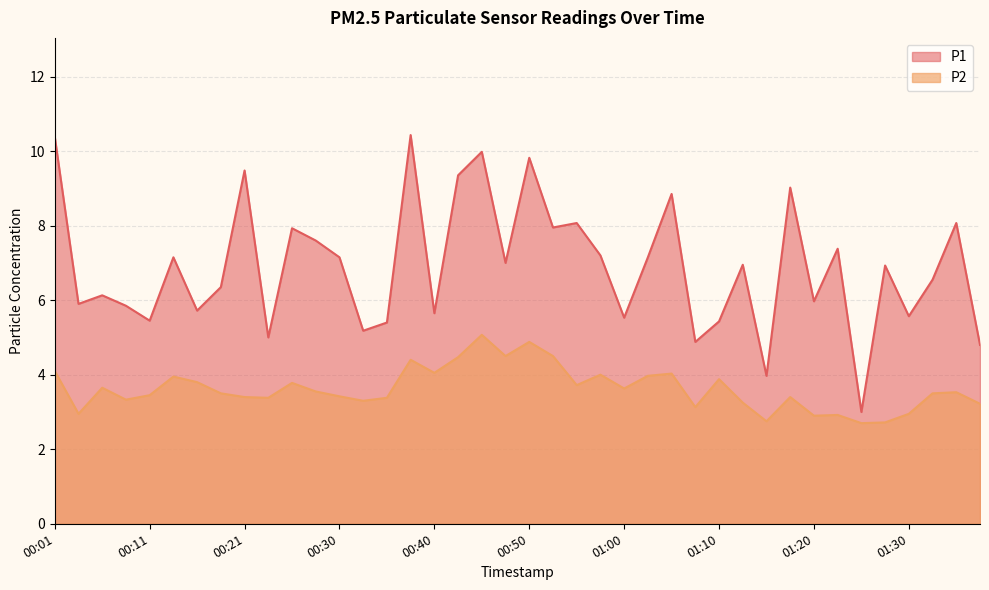

True or false: P1 and P2 intersect in this chart.

False